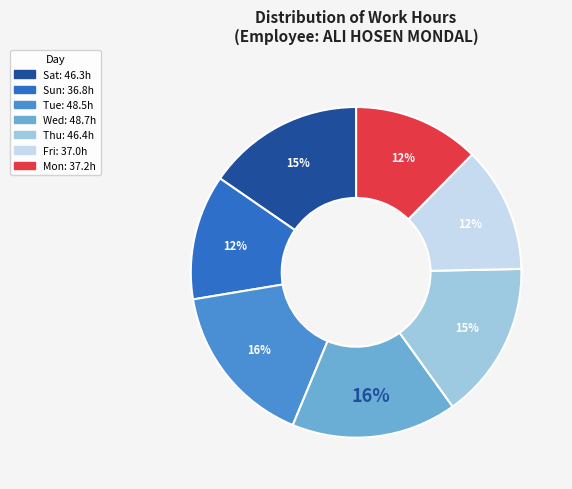

To the nearest percent, what is the average slice percentage?

14%